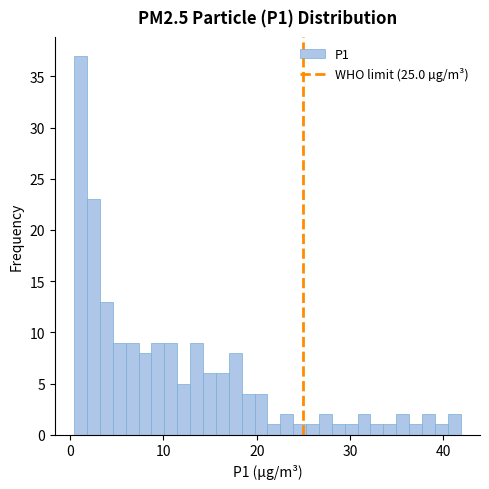

Around what value on the x-axis is the tallest bar? Give the approximate position of its centre, as read against the axis.

1